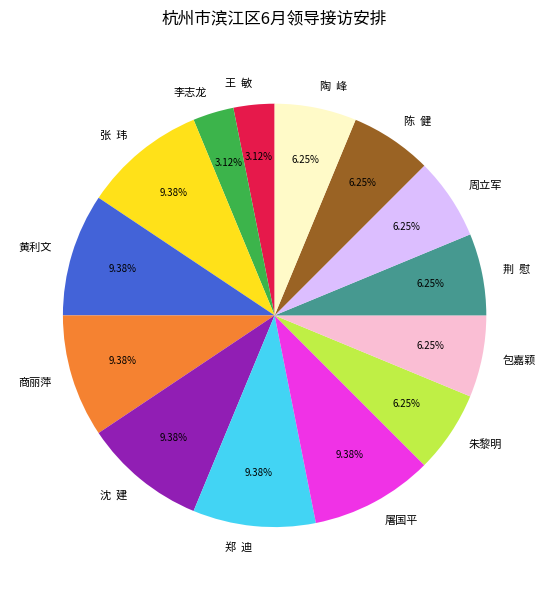

Combined, do 周立军 and 陈 健 account for over 50%?

No